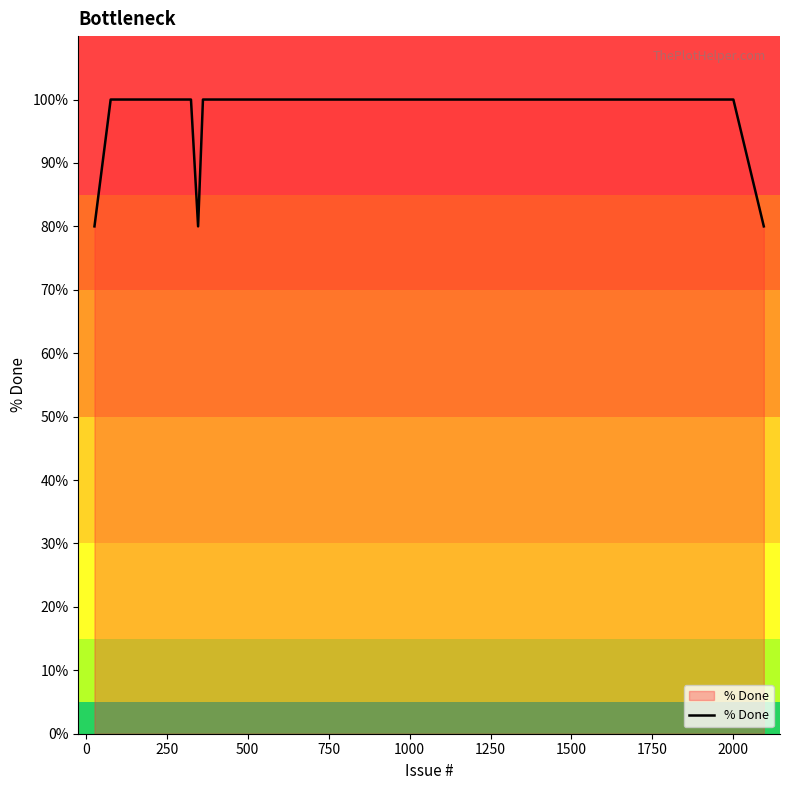

What is the minimum value shown in the chart?

80